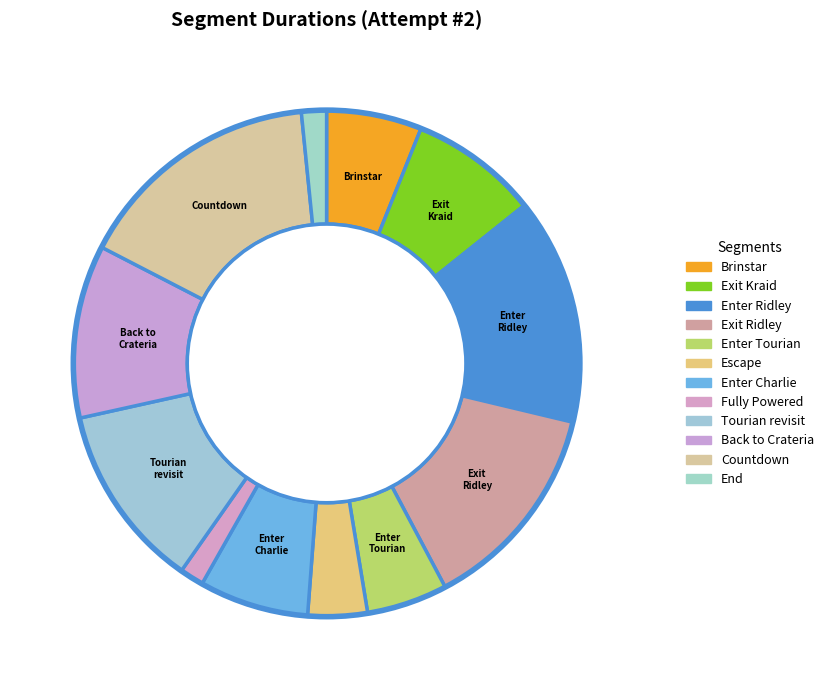

Count the number of slices in the pie.

12